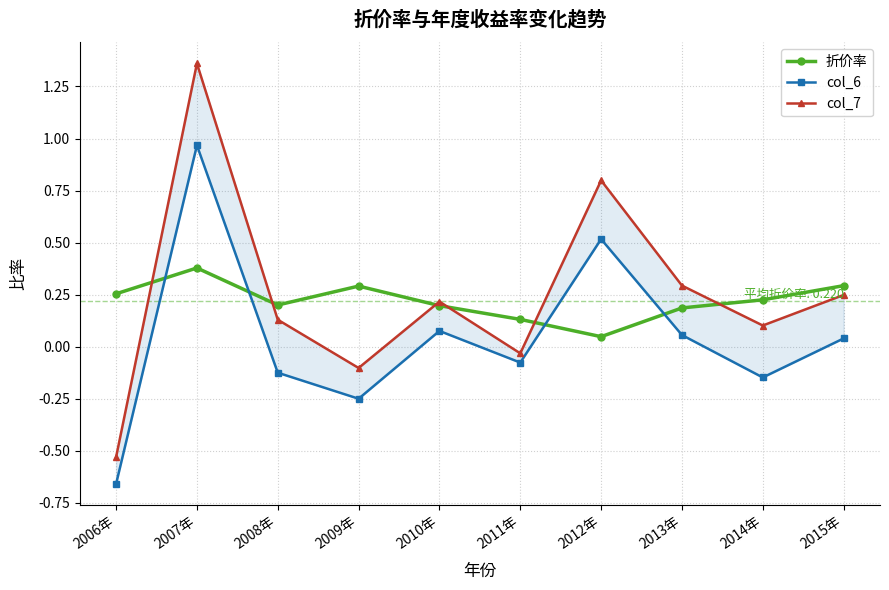

What is the maximum value for col_6?

1.0